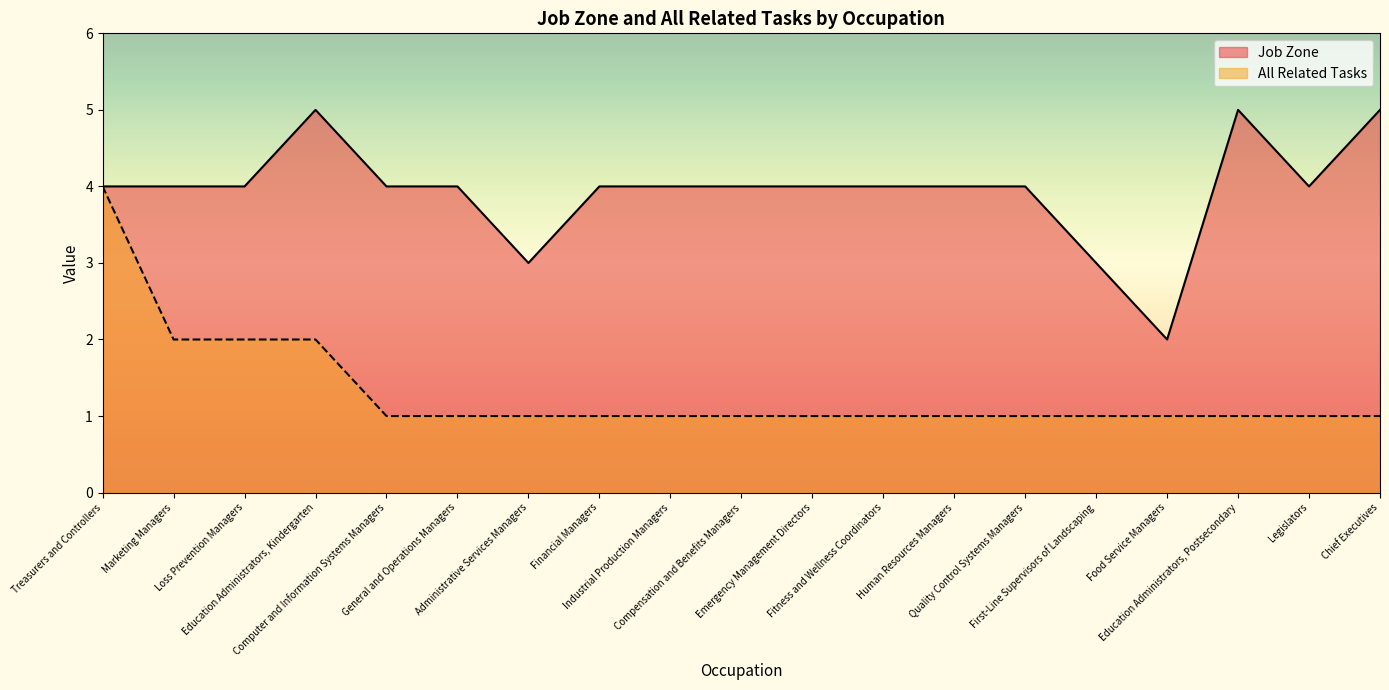

Reading right to left, what are all the values shown in this chart?

Job Zone: Chief Executives=5	Legislators=4	Education Administrators, Postsecondary=5	Food Service Managers=2	First-Line Supervisors of Landscaping=3	Quality Control Systems Managers=4	Human Resources Managers=4	Fitness and Wellness Coordinators=4	Emergency Management Directors=4	Compensation and Benefits Managers=4	Industrial Production Managers=4	Financial Managers=4	Administrative Services Managers=3	General and Operations Managers=4	Computer and Information Systems Managers=4	Education Administrators, Kindergarten=5	Loss Prevention Managers=4	Marketing Managers=4	Treasurers and Controllers=4
All Related Tasks: Chief Executives=1	Legislators=1	Education Administrators, Postsecondary=1	Food Service Managers=1	First-Line Supervisors of Landscaping=1	Quality Control Systems Managers=1	Human Resources Managers=1	Fitness and Wellness Coordinators=1	Emergency Management Directors=1	Compensation and Benefits Managers=1	Industrial Production Managers=1	Financial Managers=1	Administrative Services Managers=1	General and Operations Managers=1	Computer and Information Systems Managers=1	Education Administrators, Kindergarten=2	Loss Prevention Managers=2	Marketing Managers=2	Treasurers and Controllers=4